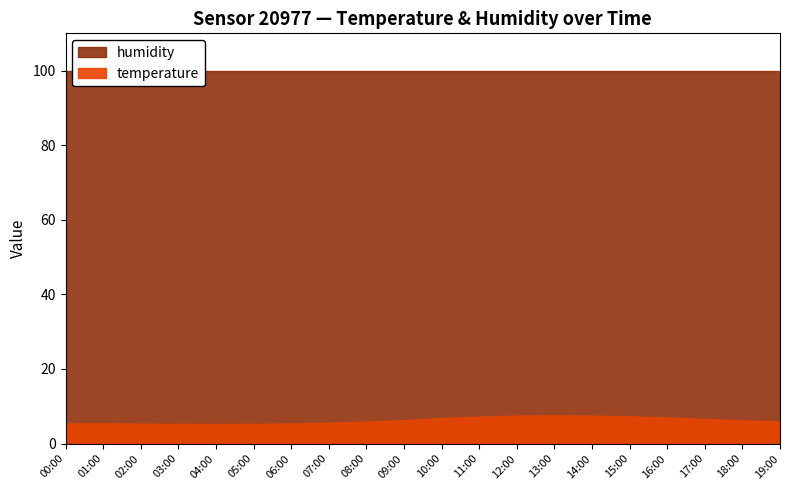

Which label corresponds to the largest value in the chart?

00:00